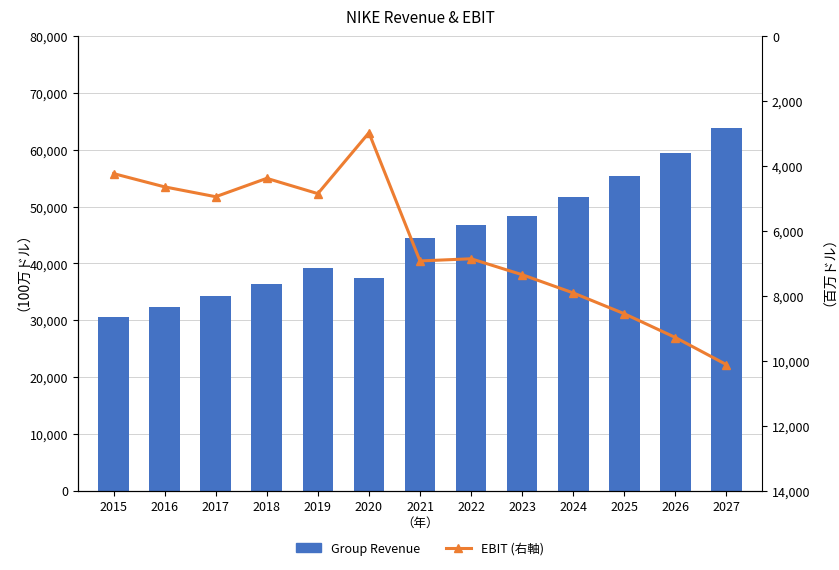

The Group Revenue series shows 39117 at 2019. True or false?

True